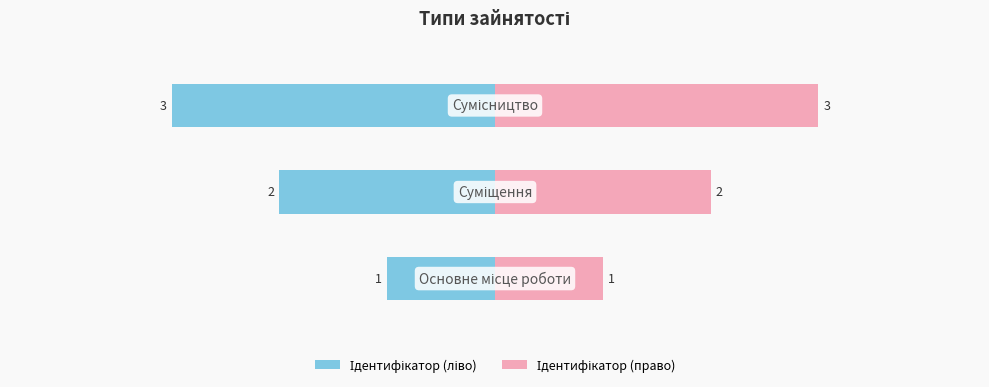

Count the Ідентифікатор (право) values in the range 1 to 3.

3